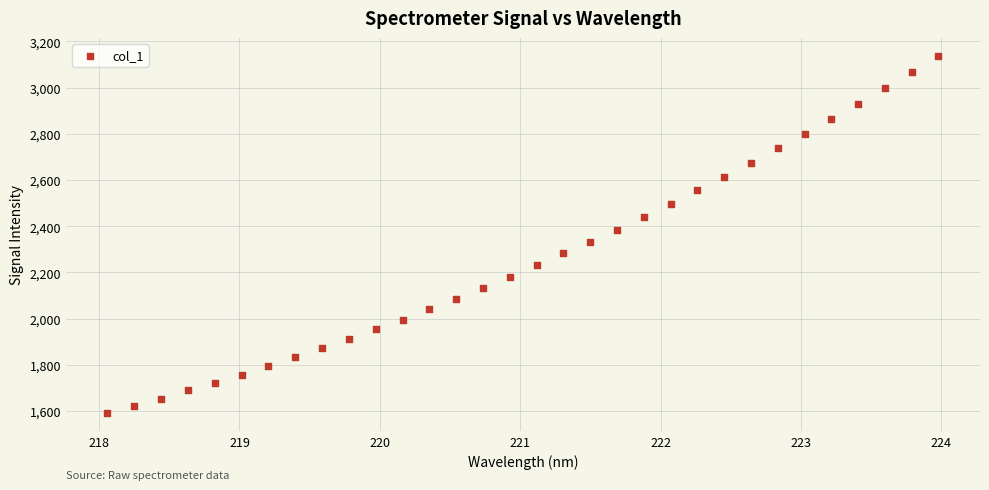

What is the range of X values (max minus min)?

5.9